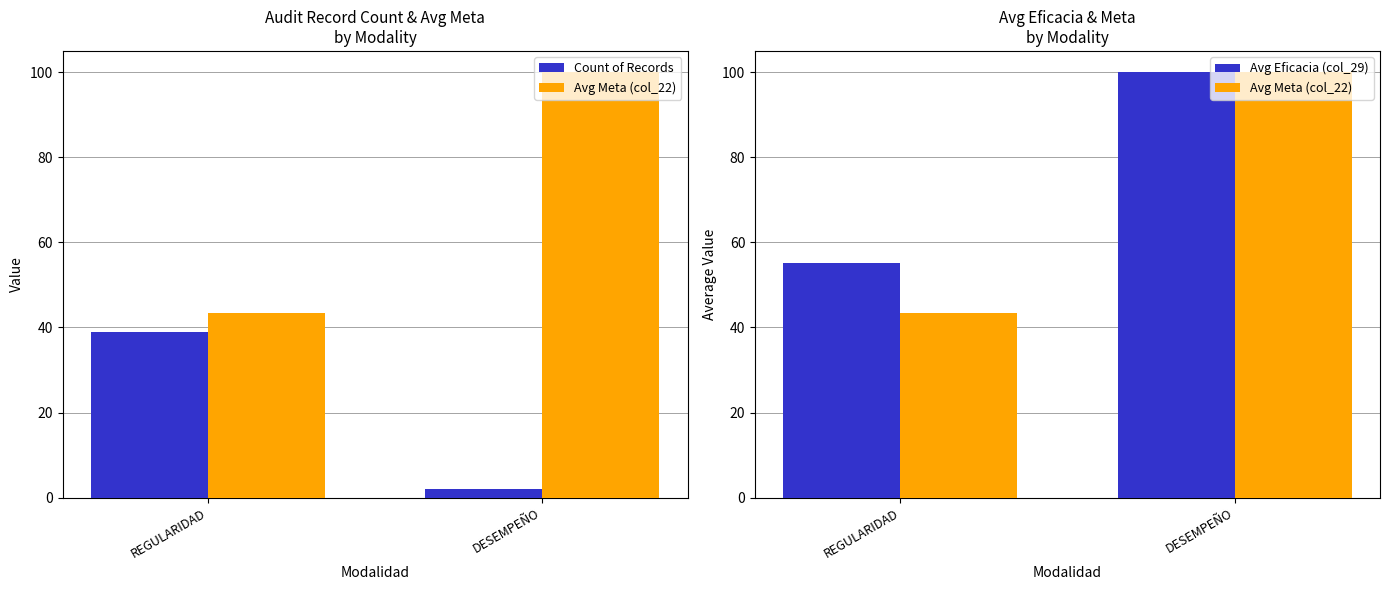

True or false: Avg Eficacia (col_29) has a value of 55.1 at REGULARIDAD.

True